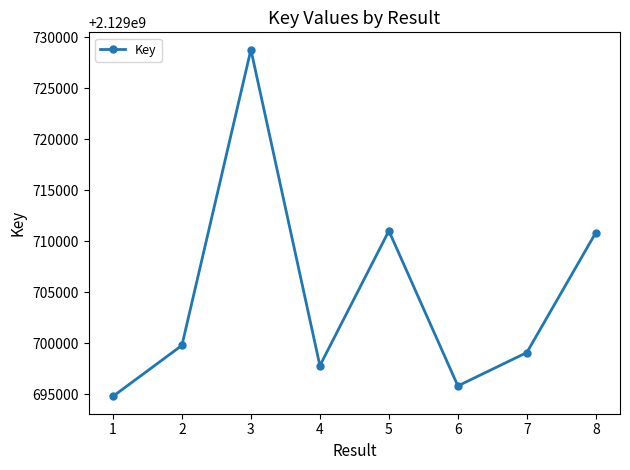

Reading left to right, transcribe all the data shown in this chart.

1=2129694806	2=2129699801	3=2129728771	4=2129697817	5=2129711022	6=2129695832	7=2129699104	8=2129710856